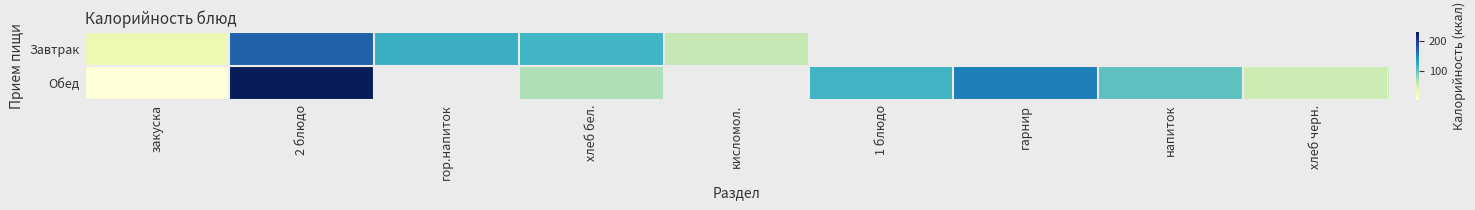

What is the difference between the maximum and minimum values in the Завтрак series?

138.0